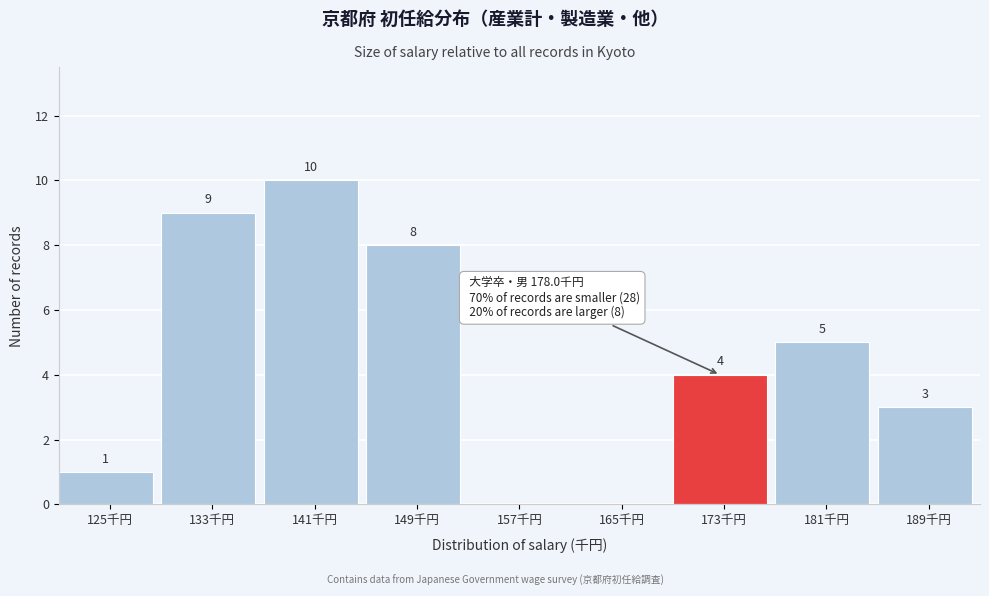

Reading left to right, what are all the values shown in this chart?

125千円=1	133千円=9	141千円=10	149千円=8	157千円=0	165千円=0	173千円=4	181千円=5	189千円=3